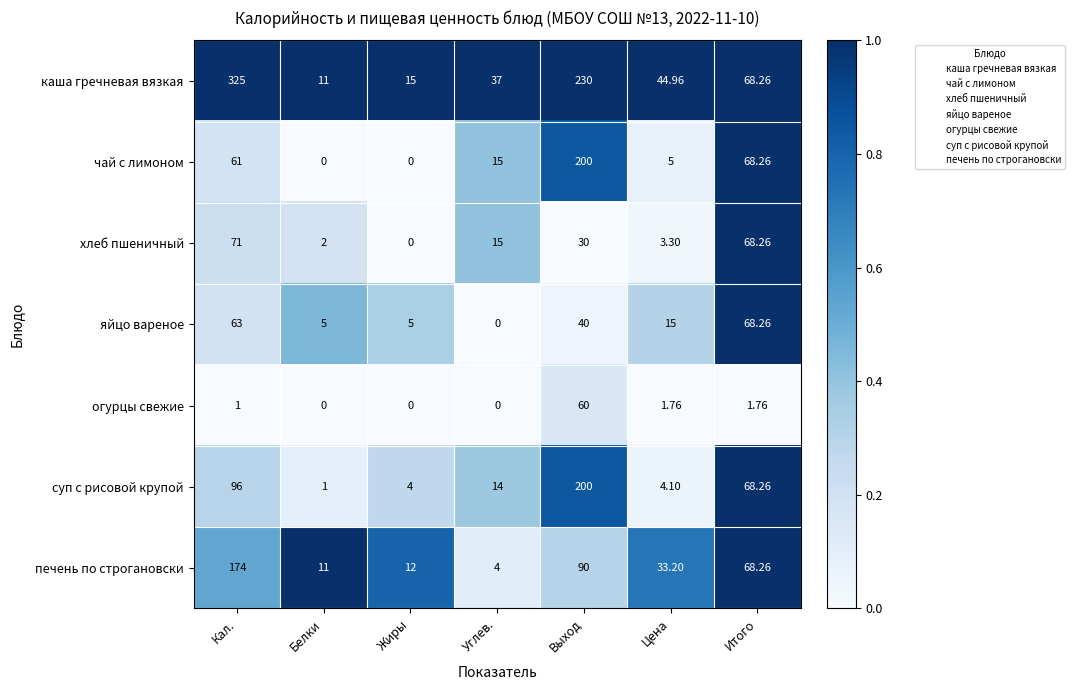

Which category has the lowest value in the печень по строгановски series?

Углев.